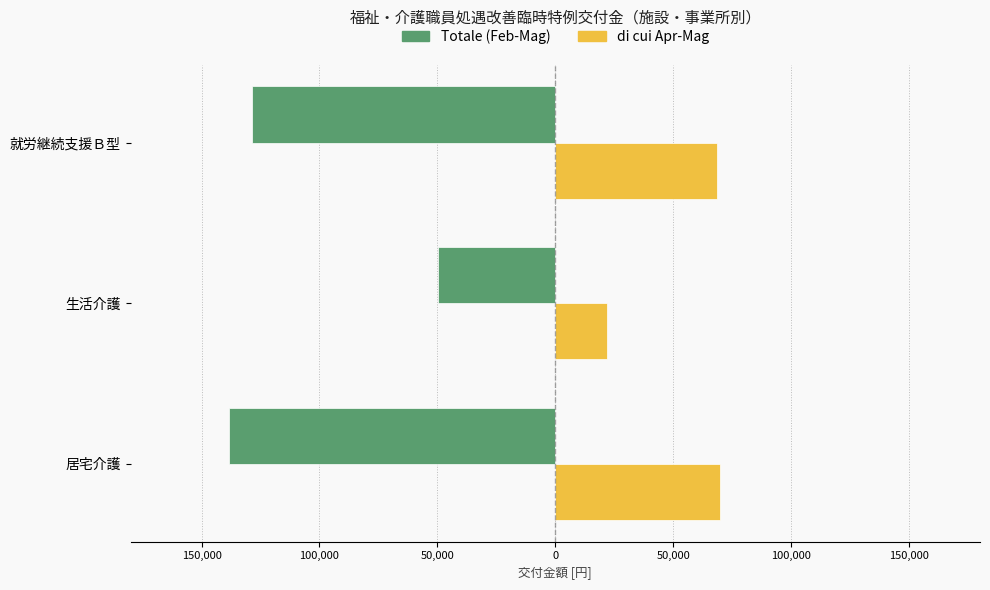

What are all the series names shown in the legend?

Totale (Feb-Mag), di cui Apr-Mag